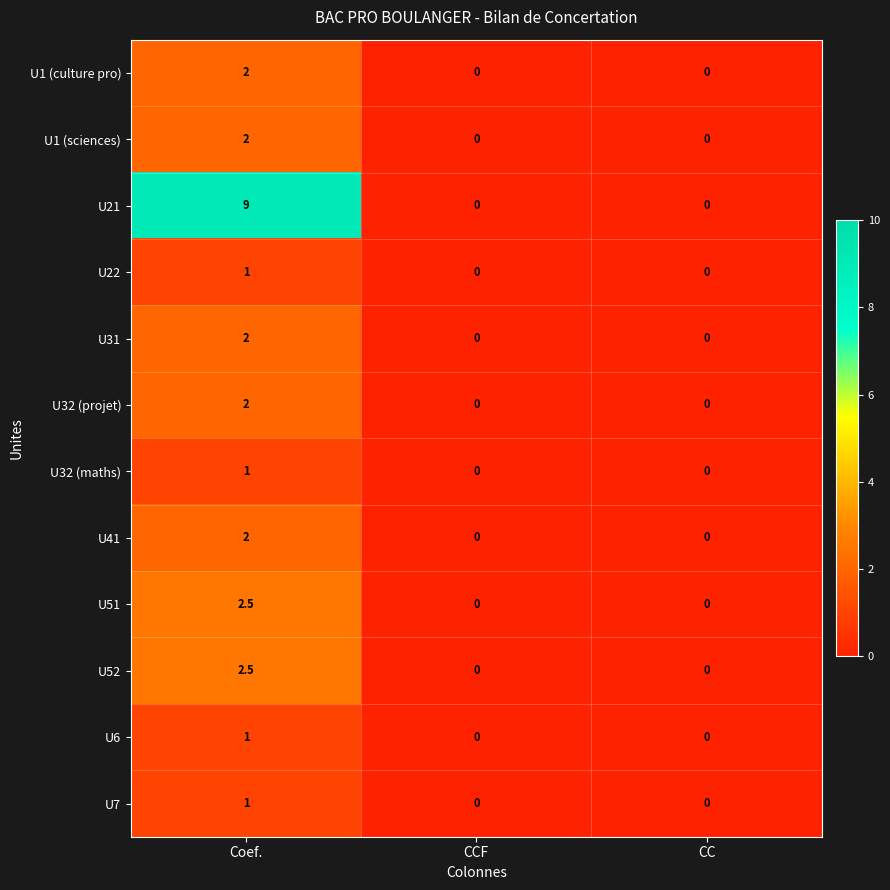

How many values in U31 are above zero?

1